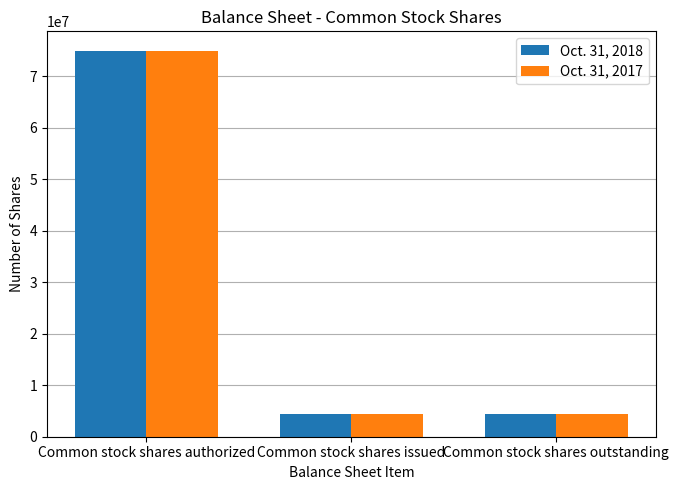

True or false: Oct. 31, 2018 has a value of 75000000 at Common stock shares authorized.

True